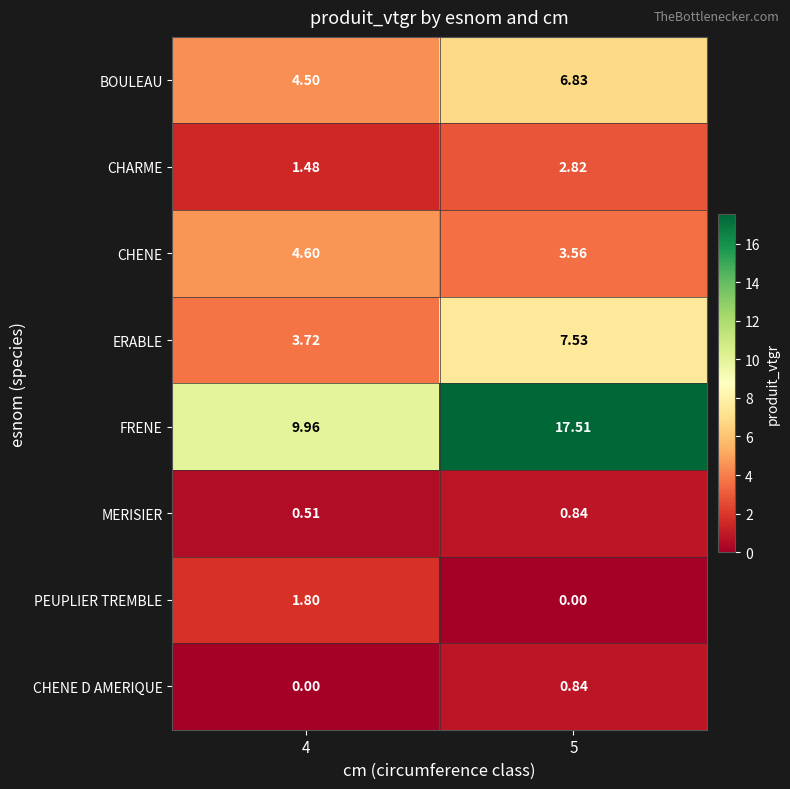

How many categories are shown in the chart?

2